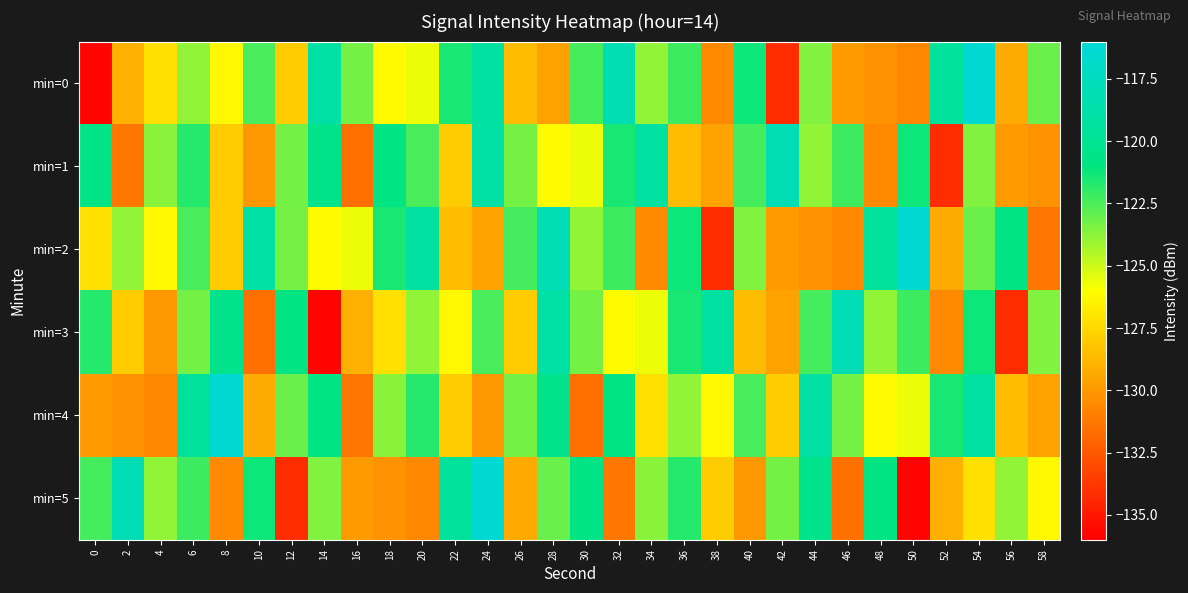

Which label corresponds to the largest value in the chart?

54